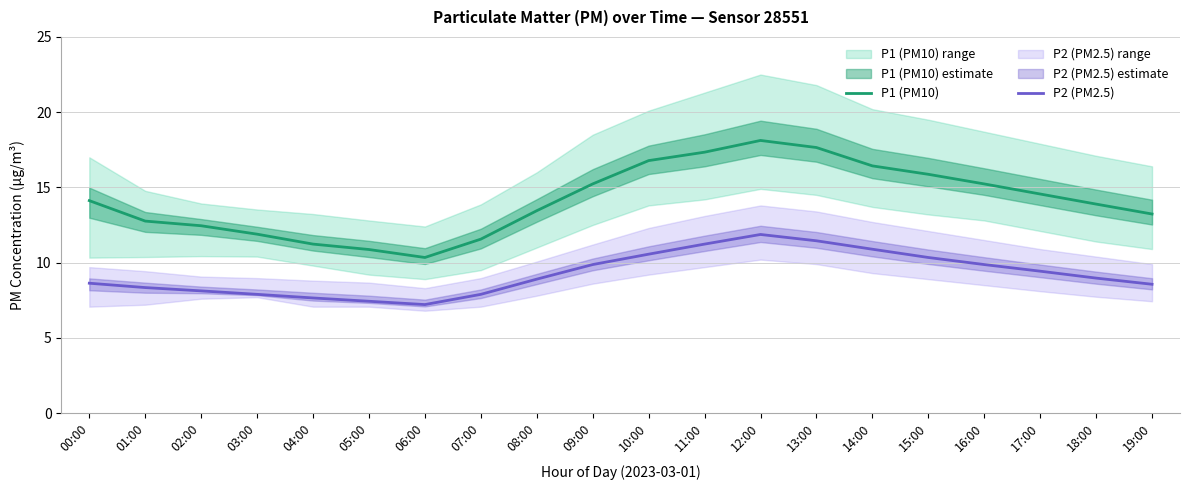

True or false: P1 (PM10) and P2 (PM2.5) cross at least once.

False